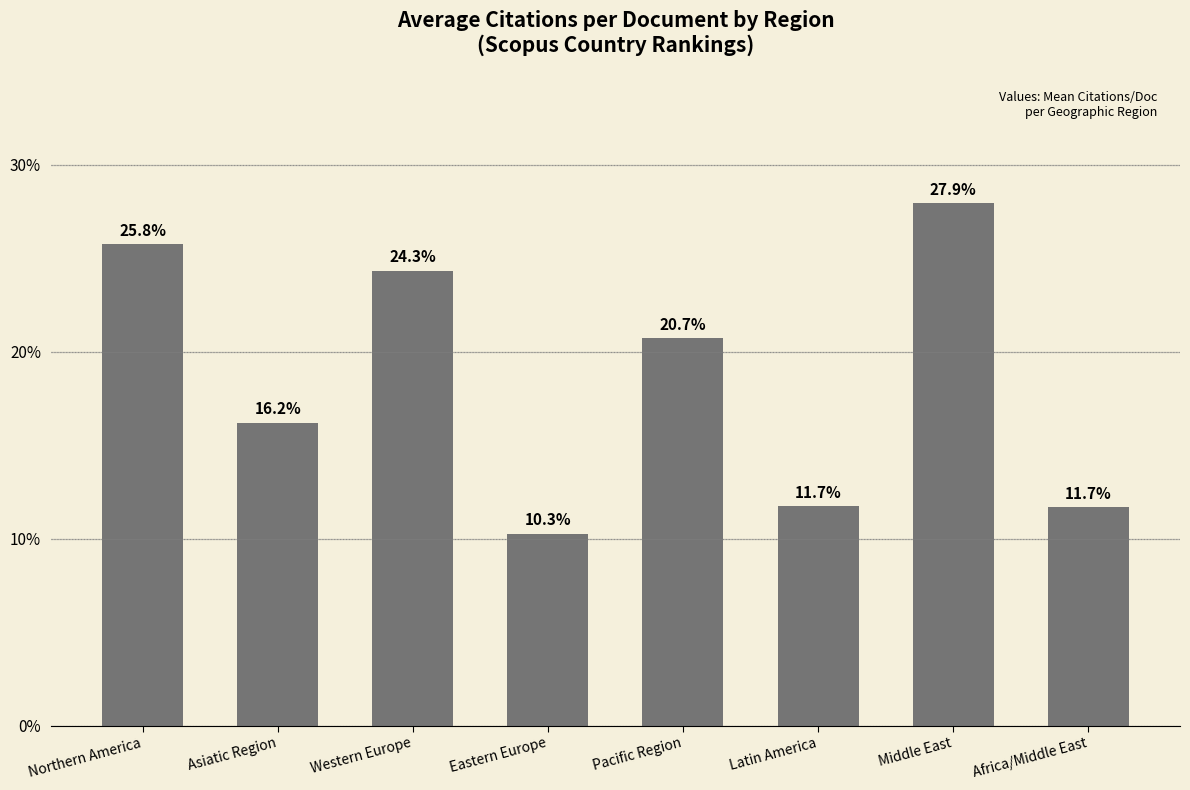

Reading left to right, extract all data points from this chart.

25.8	16.2	24.3	10.3	20.7	11.7	27.9	11.7